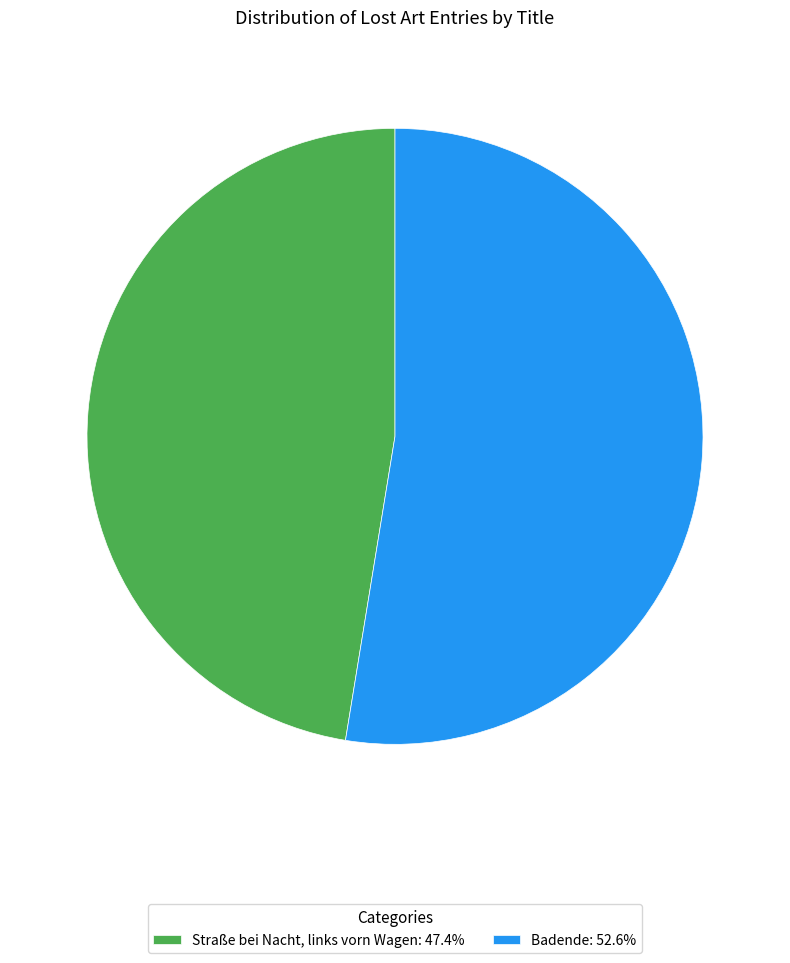

What is the majority slice?

Badende